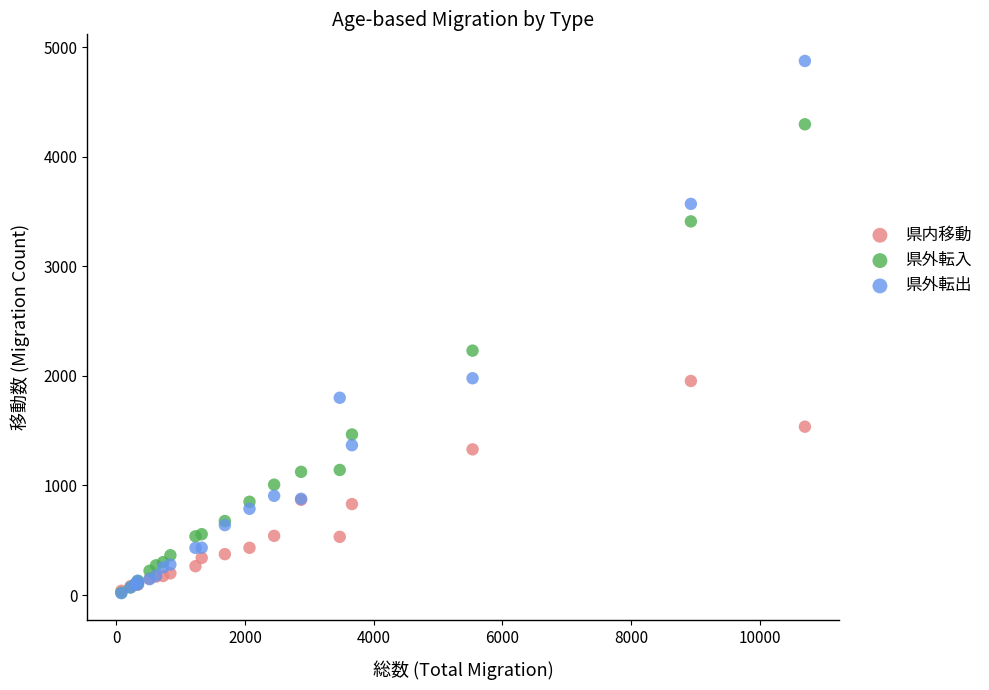

In the 県外転入 series, what Y value is closest to 2158?

2230